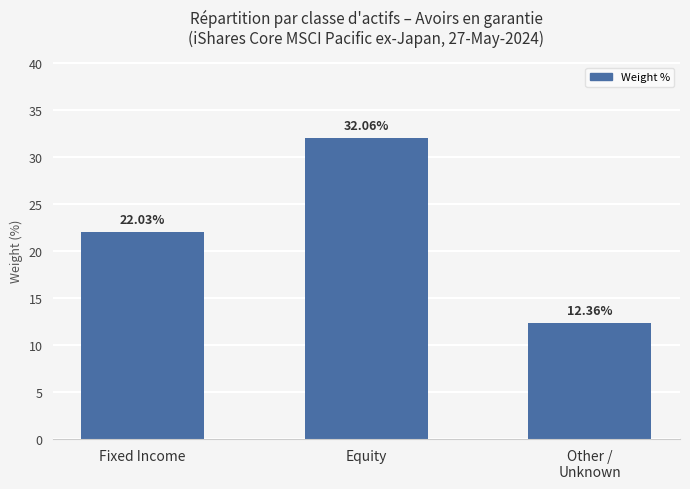

Reading right to left, extract all data points from this chart.

12.4	32.1	22.0